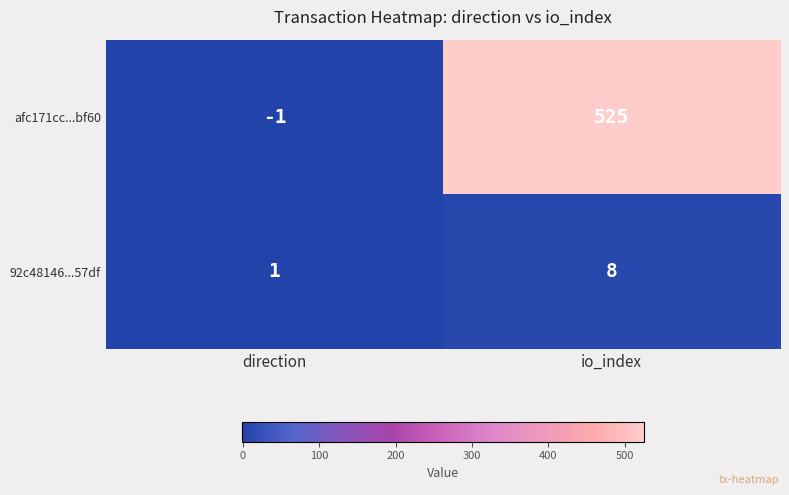

Which label corresponds to the largest value in the chart?

io_index